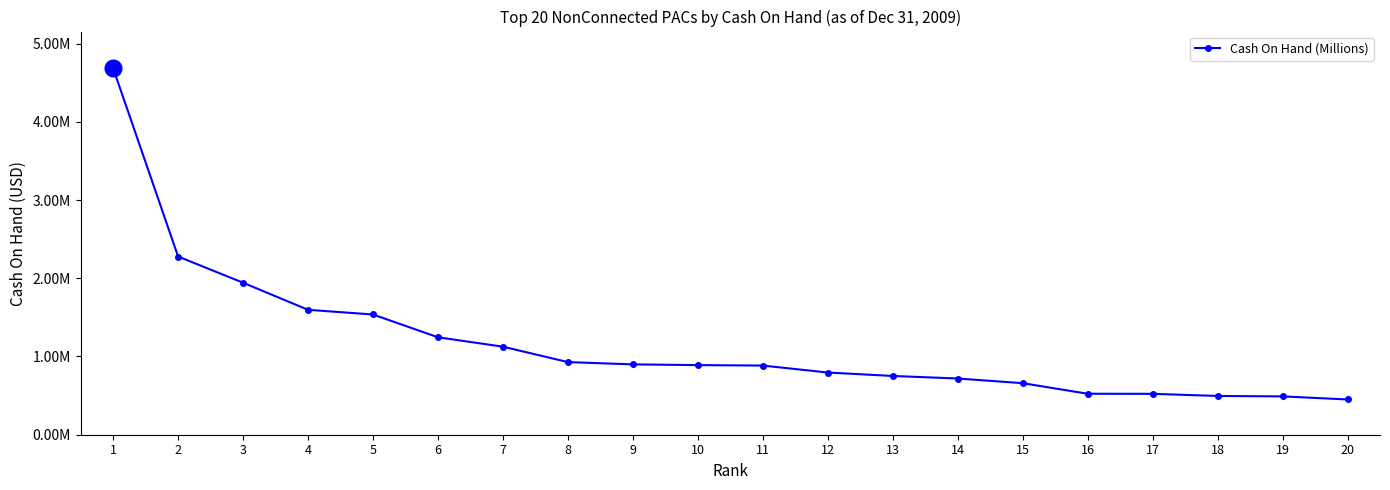

Is this an area chart (filled region under the line)?

No